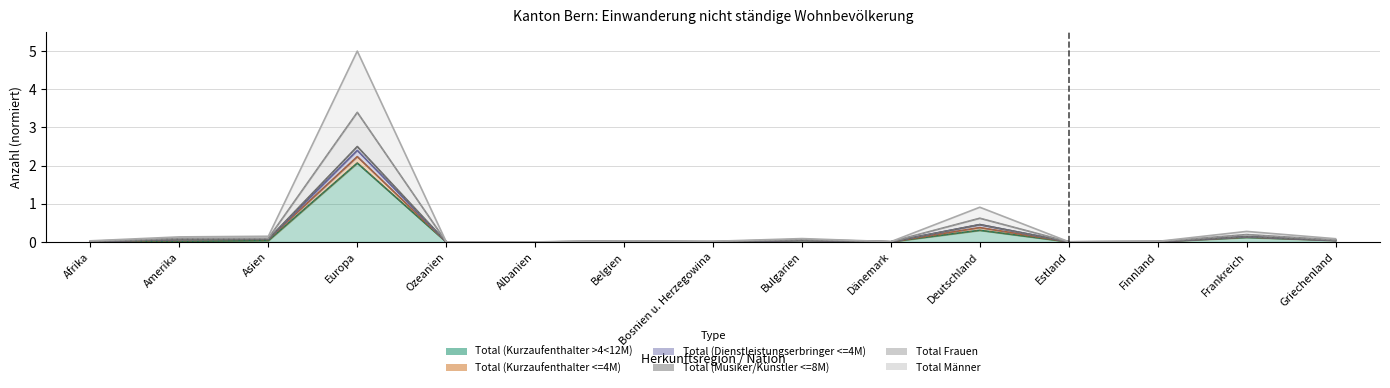

What is the total value across all series at Bulgarien?

0.2